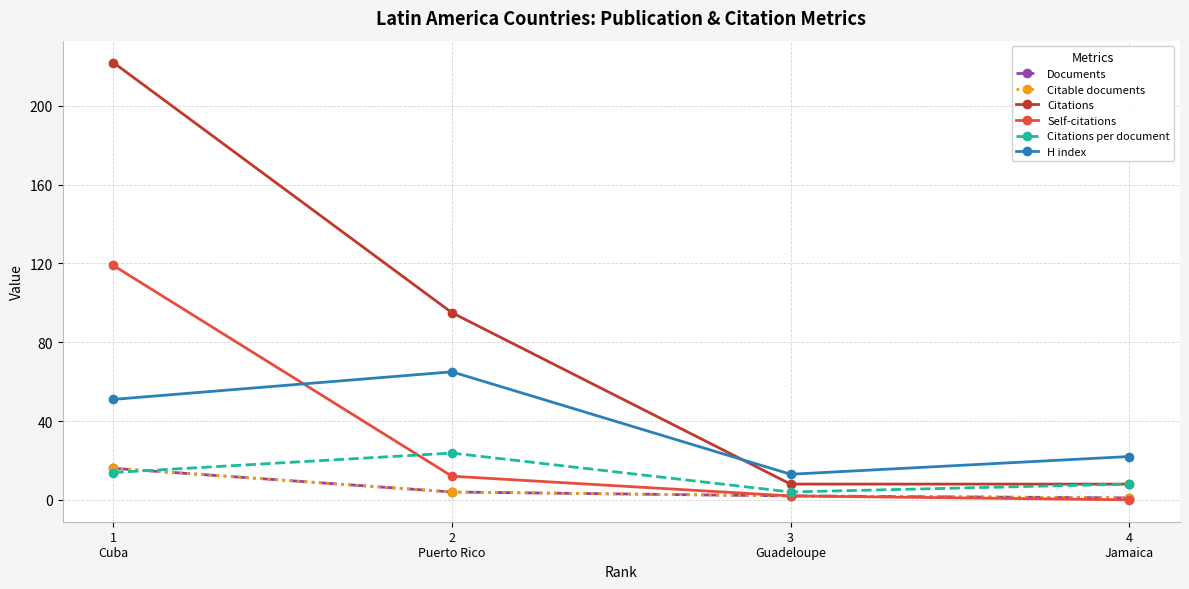

Is the value of Self-citations at 3
Guadeloupe greater than the value of Citations at 4
Jamaica?

No